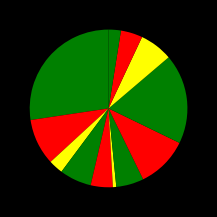

Count the number of slices in the pie.

12